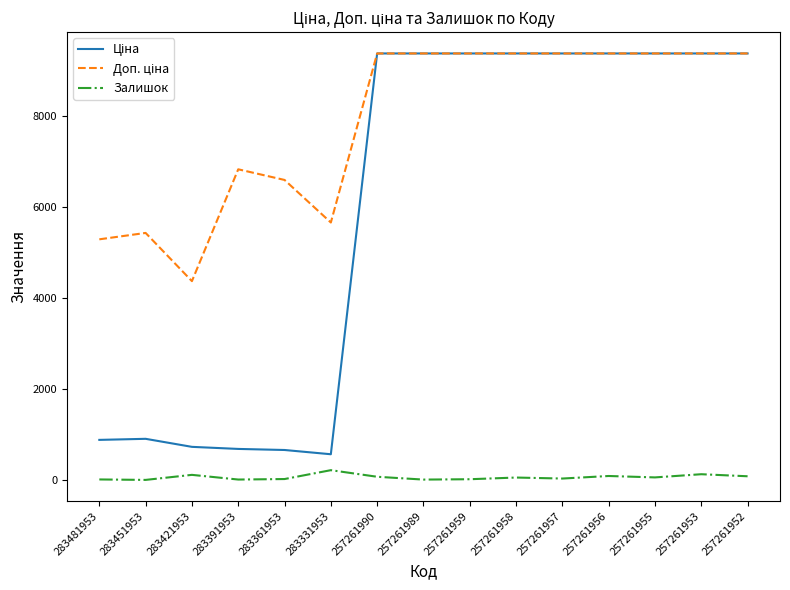

The Залишок series shows 32.0 at 257261957. True or false?

True